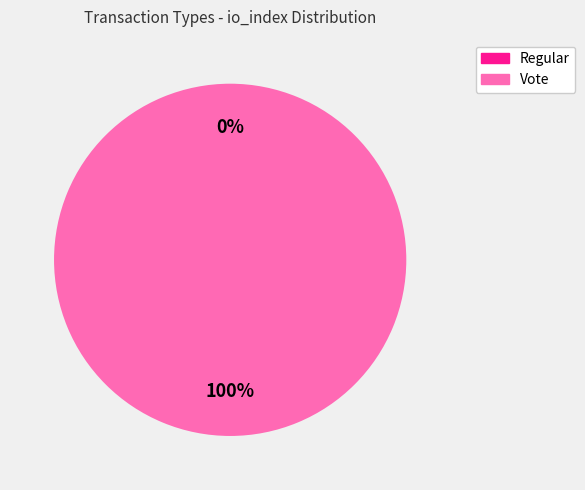

Between Regular and Vote, which is larger?

Vote